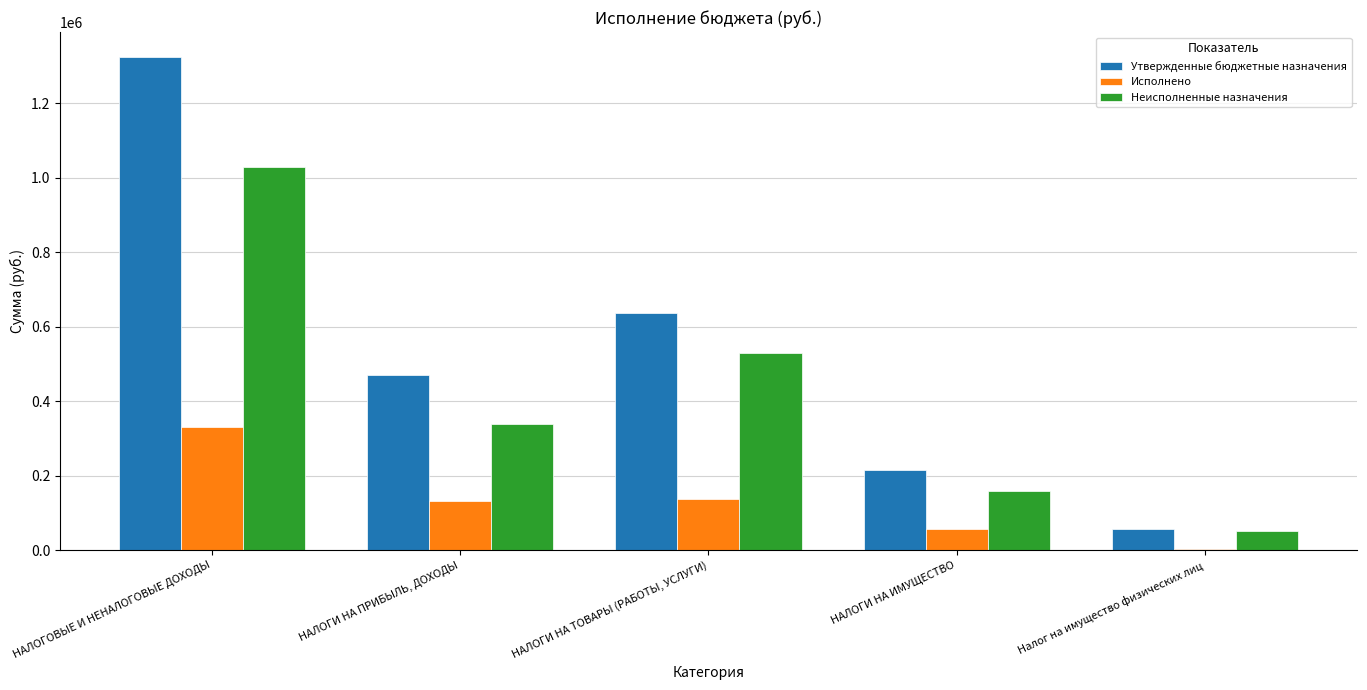

List the series in order of their overall mean, lowest first.

Исполнено, Неисполненные назначения, Утвержденные бюджетные назначения